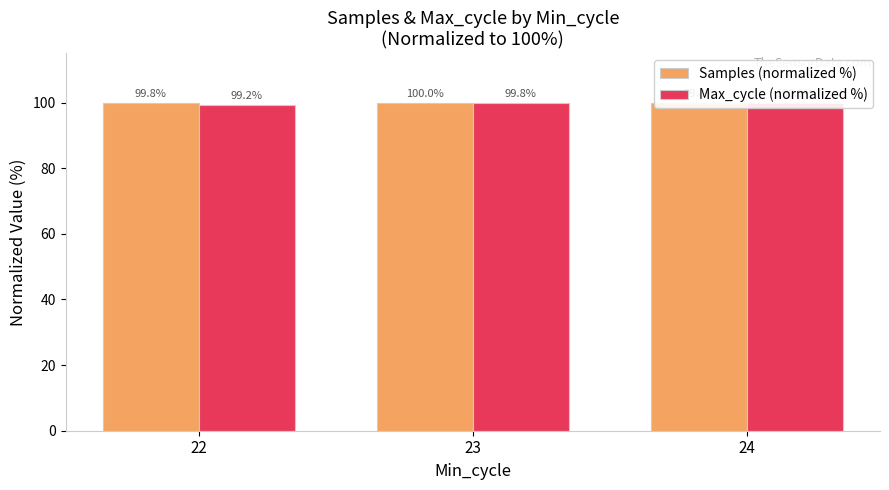

Reading right to left, what are all the values shown in this chart?

Samples (normalized %): 99.8	100.0	99.8
Max_cycle (normalized %): 100.0	99.8	99.2